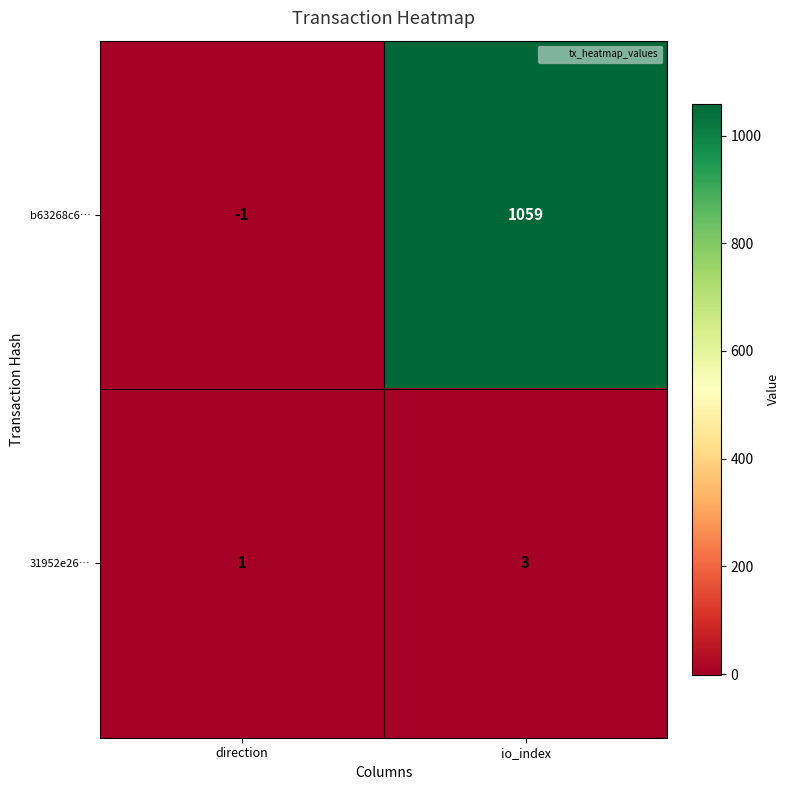

Where is b63268c6… nearest to the value 529?

direction